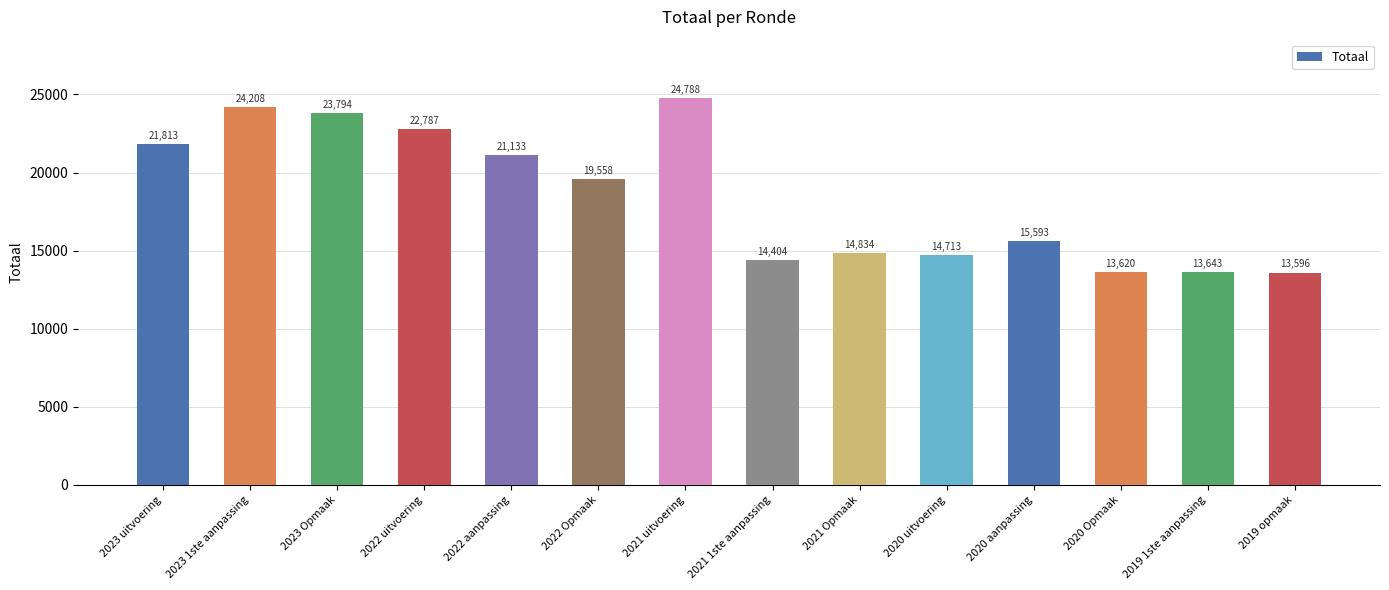

Does the chart contain any negative values?

No